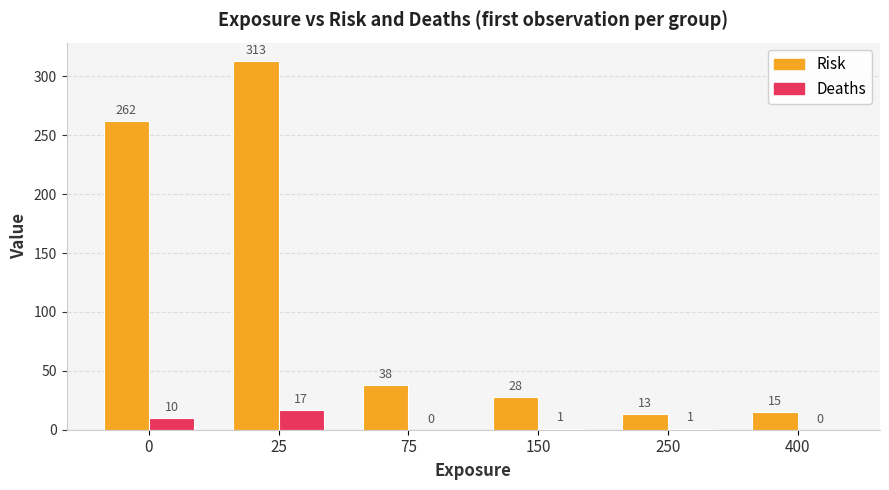

The Risk series shows 425 at 0. True or false?

False